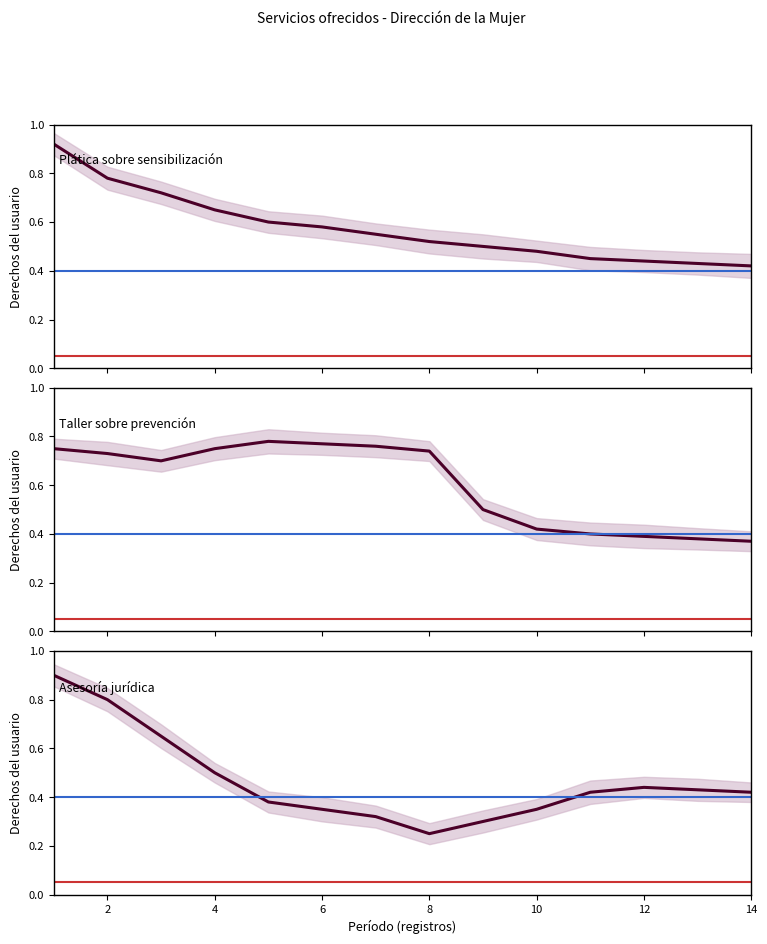

How many Taller sobre prevención values are between 0 and 1?

14